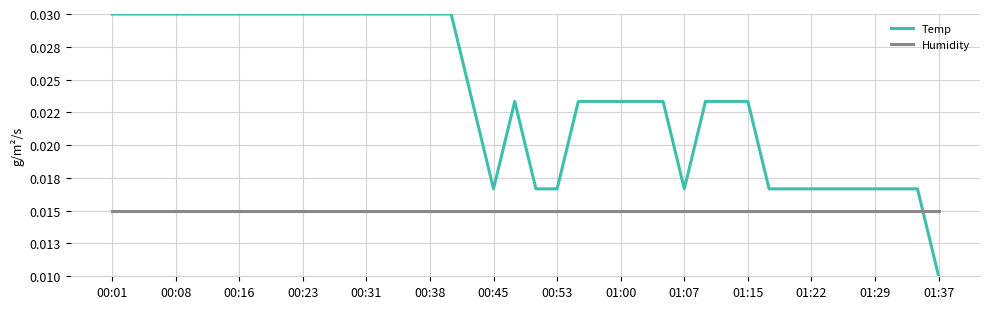

What are all the series names shown in the legend?

Temp, Humidity